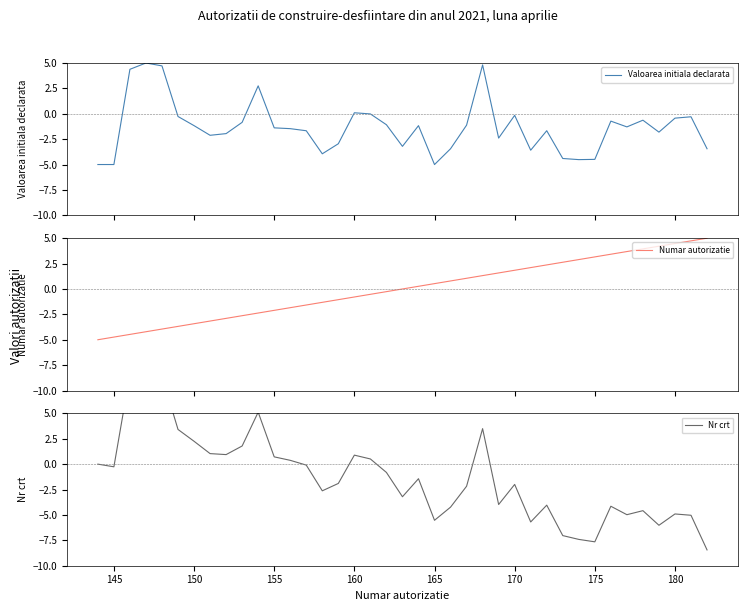

How many values in Nr crt are below zero?

24